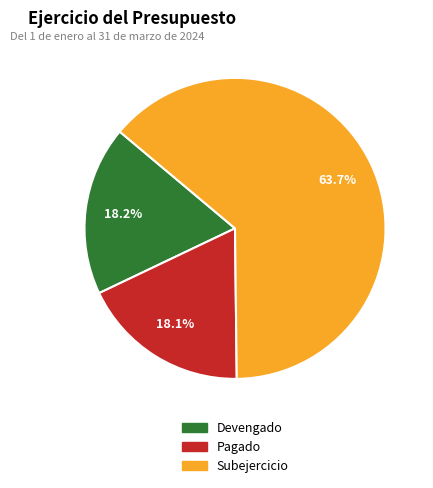

What is the largest slice in the pie chart?

Subejercicio